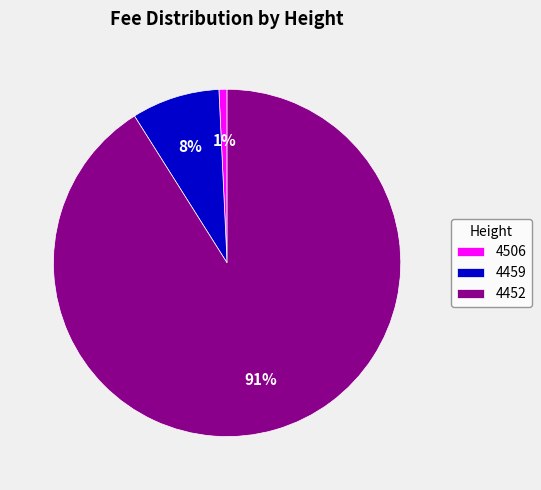

Combined, do 4506 and 4459 account for over 50%?

No